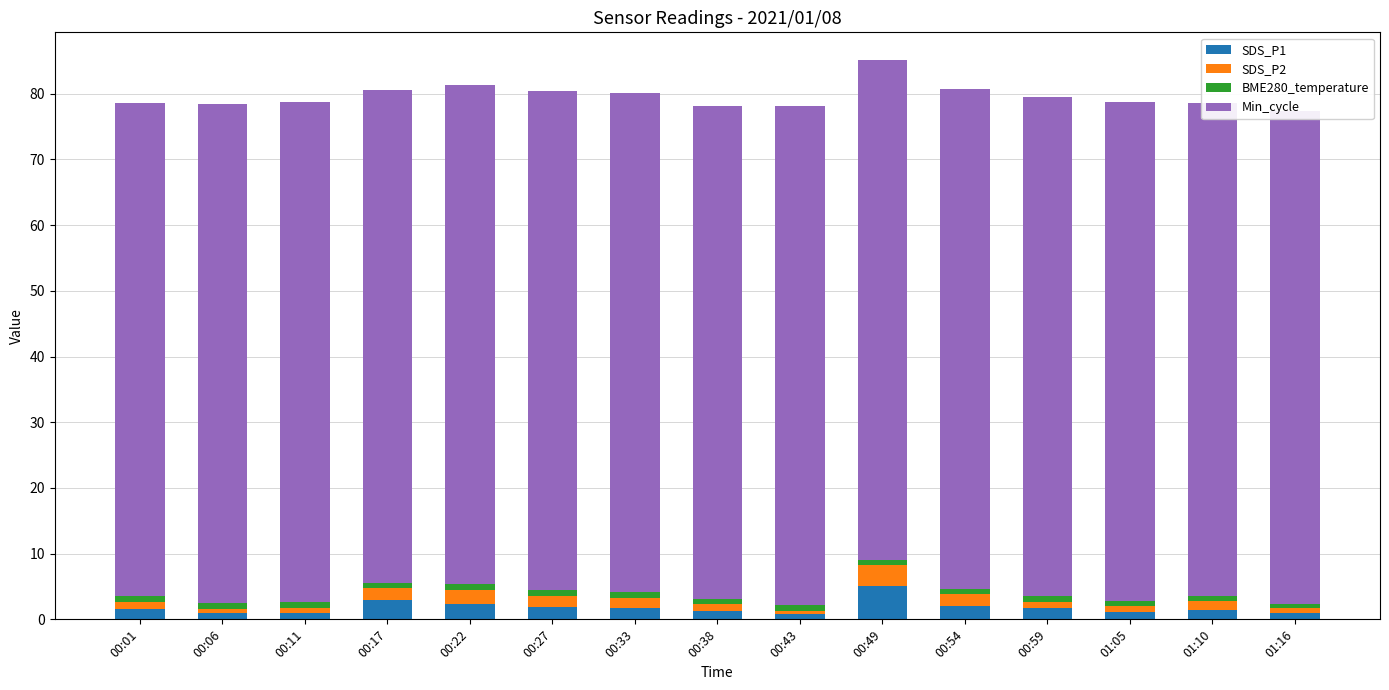

True or false: SDS_P1 has a value of 1.5 at 00:01.

True